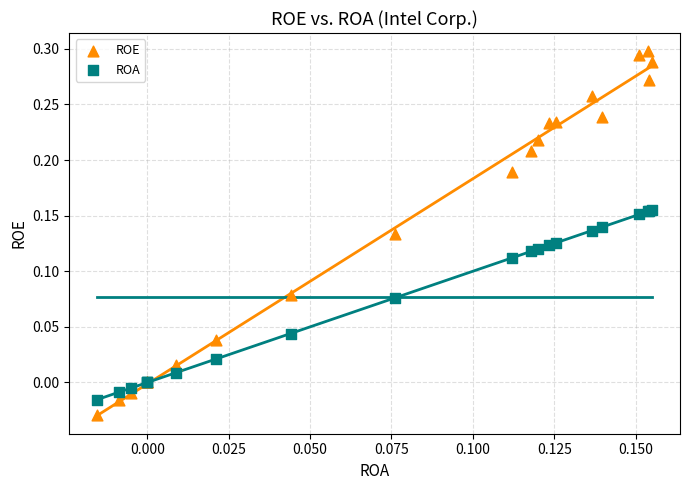

Which series reaches the maximum Y coordinate?

ROE